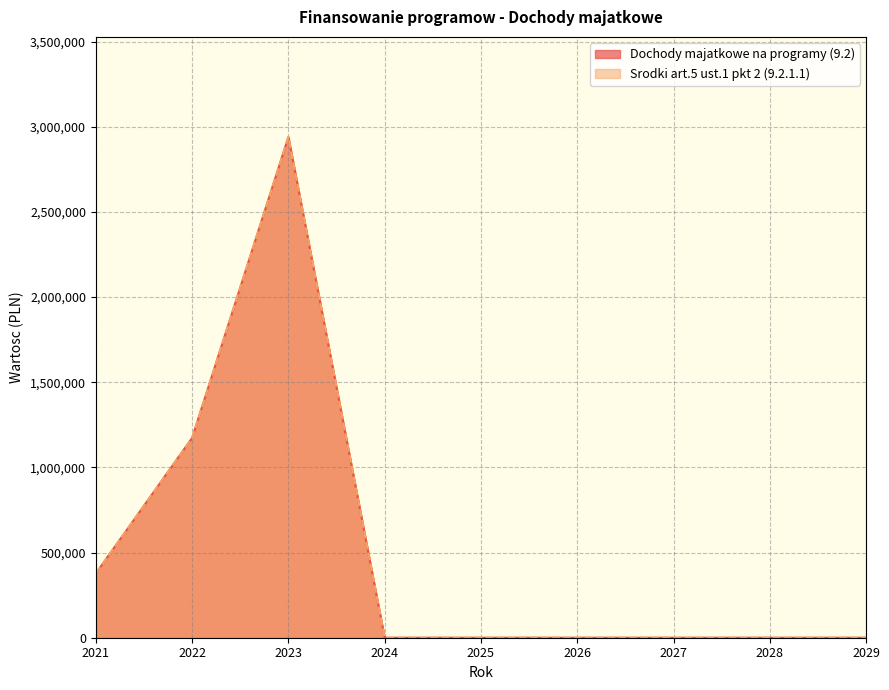

List the labels in order of Dochody majatkowe na programy (9.2) value, largest first.

2023, 2022, 2021, 2024, 2025, 2026, 2027, 2028, 2029